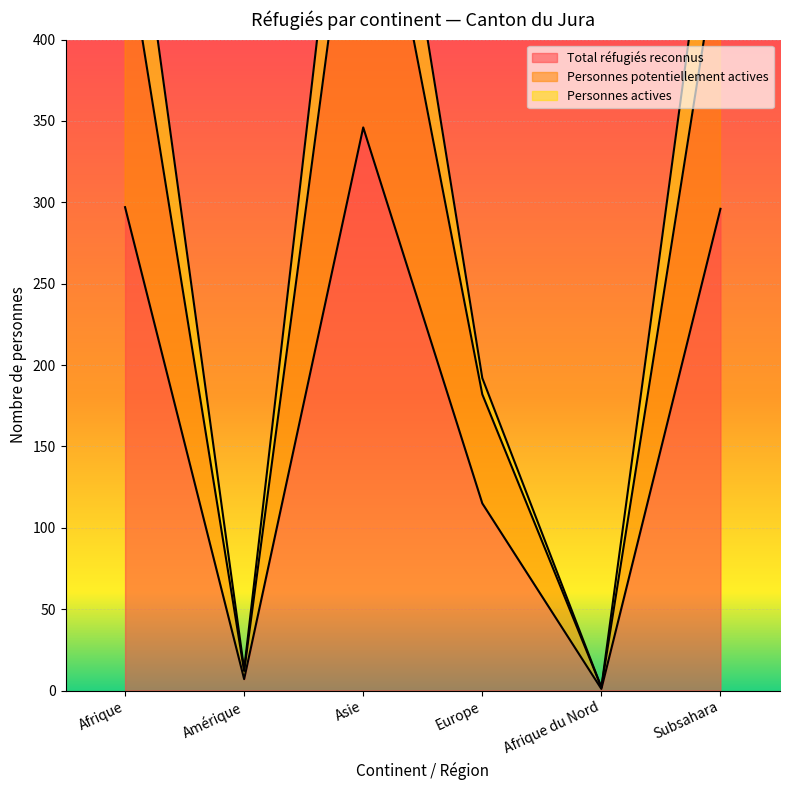

True or false: Total réfugiés reconnus has a value of 115 at Europe.

True